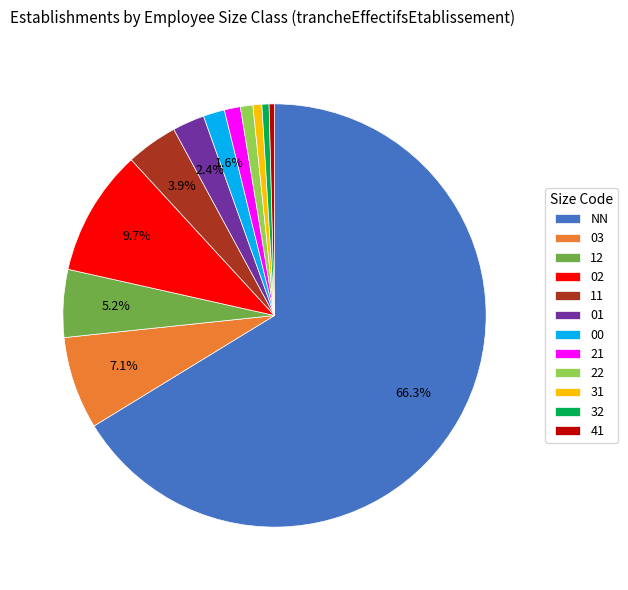

How many slices are in this pie chart?

12